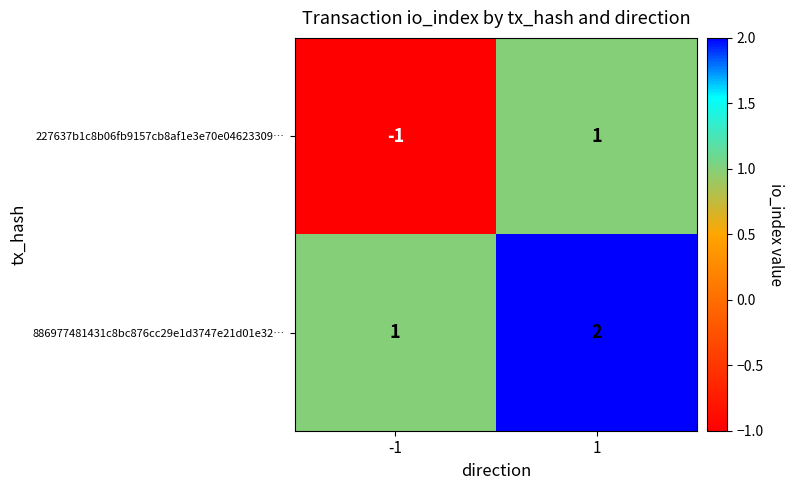

Between -1 and 1, which series saw the biggest shift?

227637b1c8b06fb9157cb8af1e3e70e04623309…